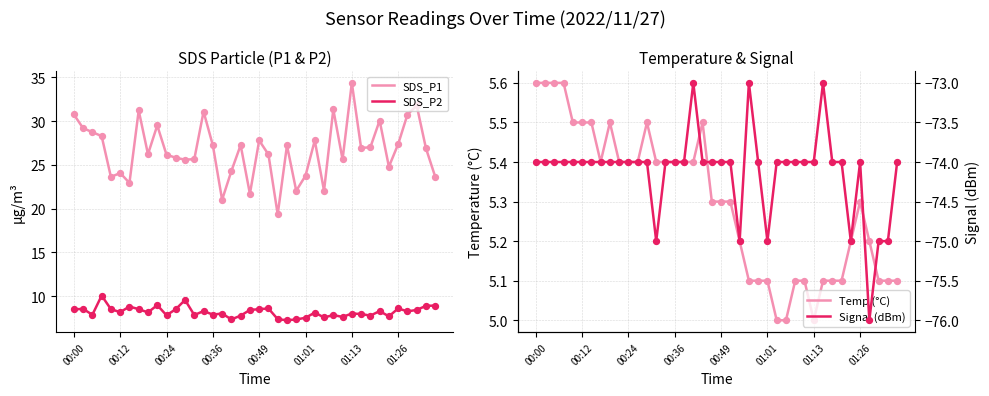

Which series reaches the minimum Y coordinate?

Signal (dBm)